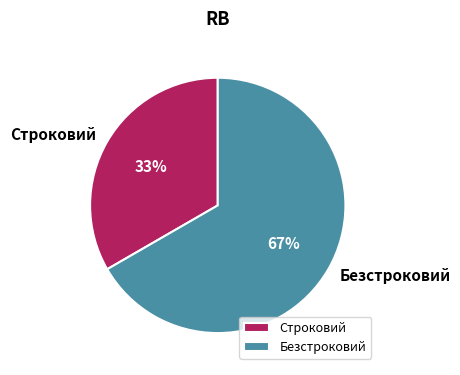

What percentage is the Строковий slice, to the nearest percent?

33%